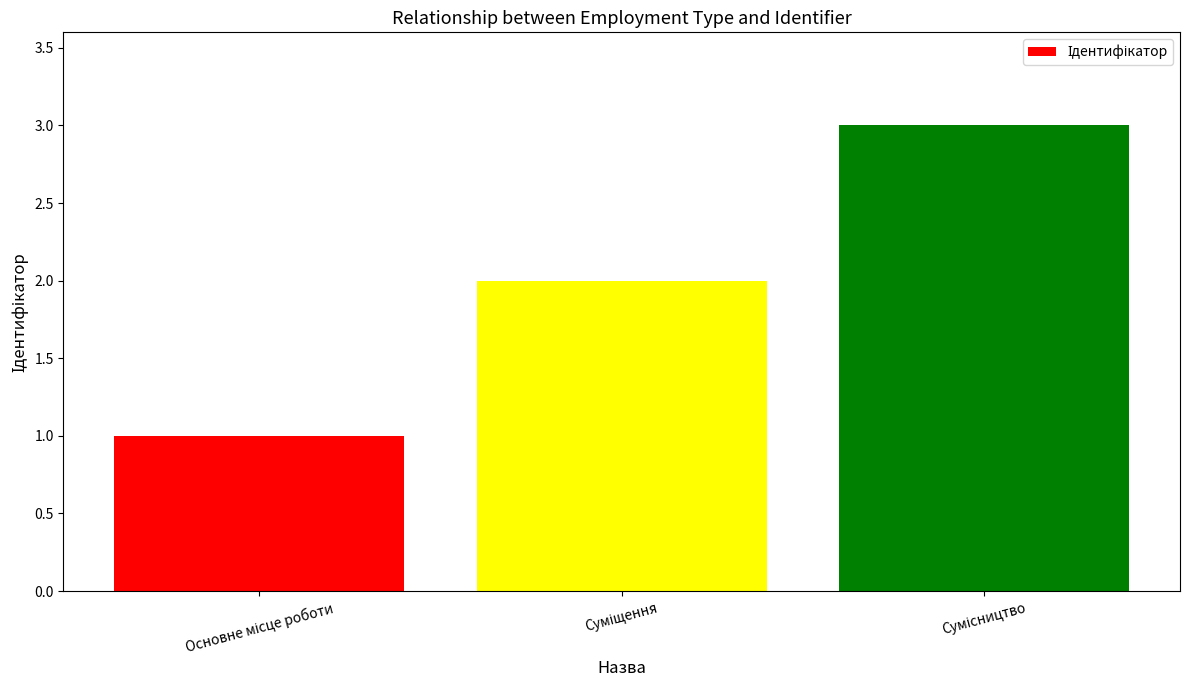

What is the value of the 1st bar from the left?

1